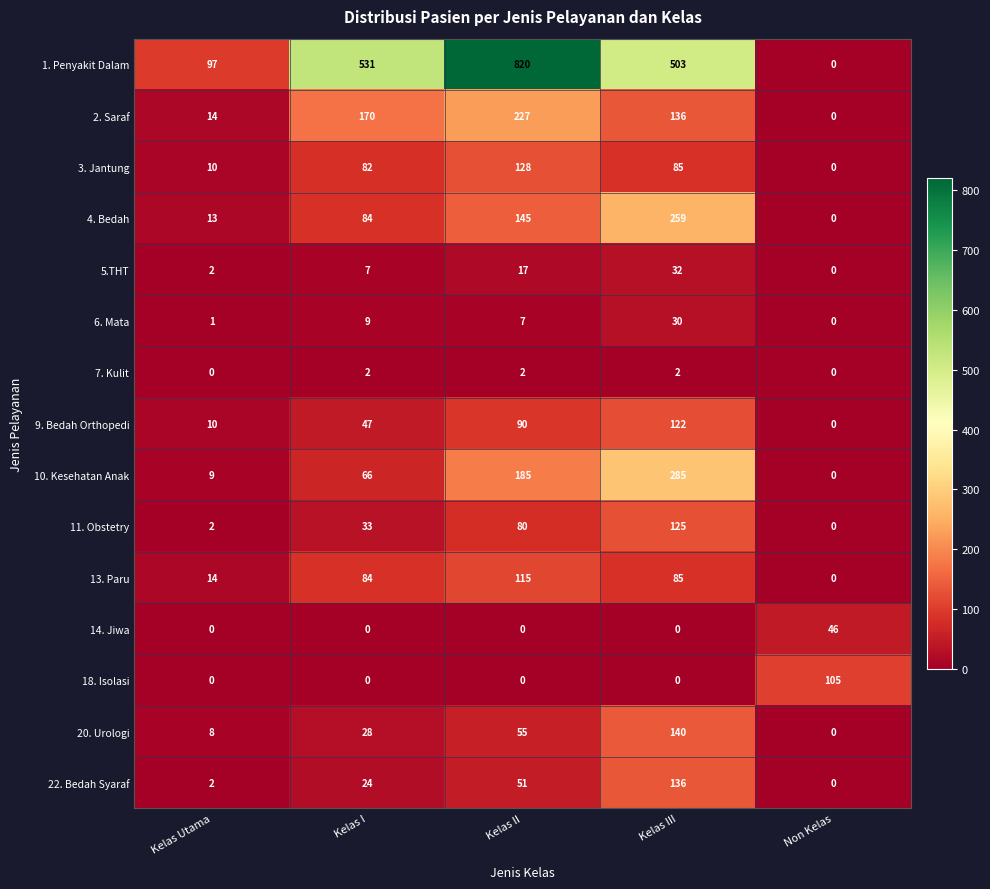

Is it true that 20. Urologi equals 28 at Kelas I?

True